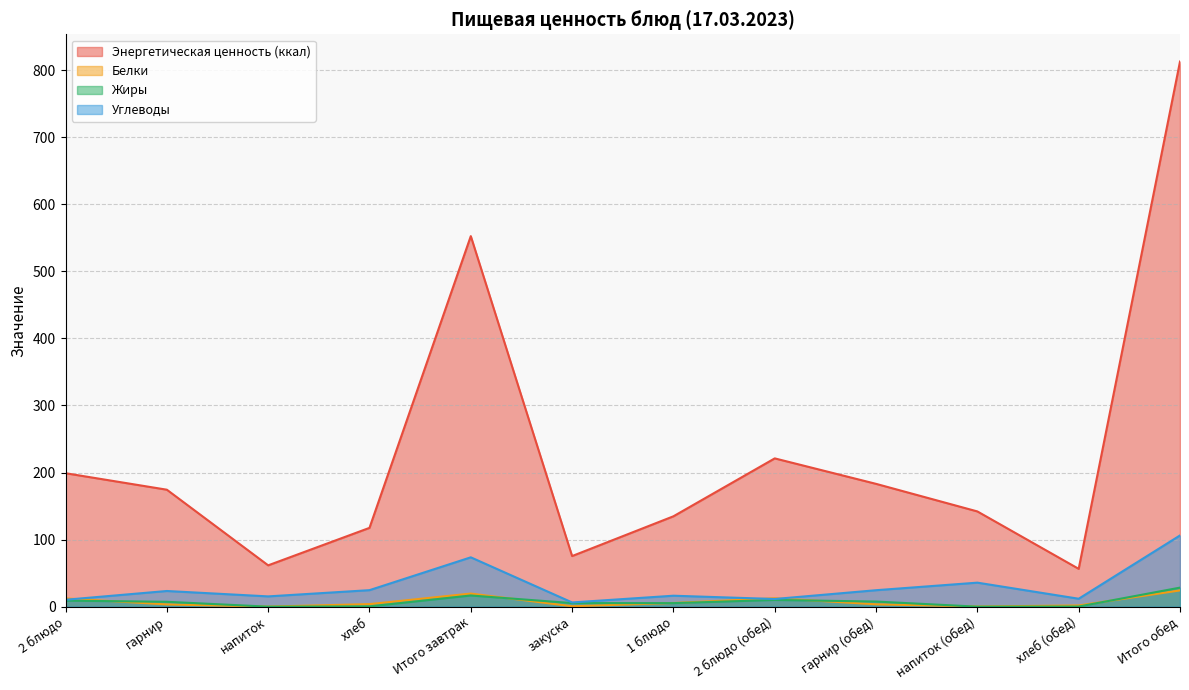

The Углеводы series shows 3.0 at 2 блюдо. True or false?

False